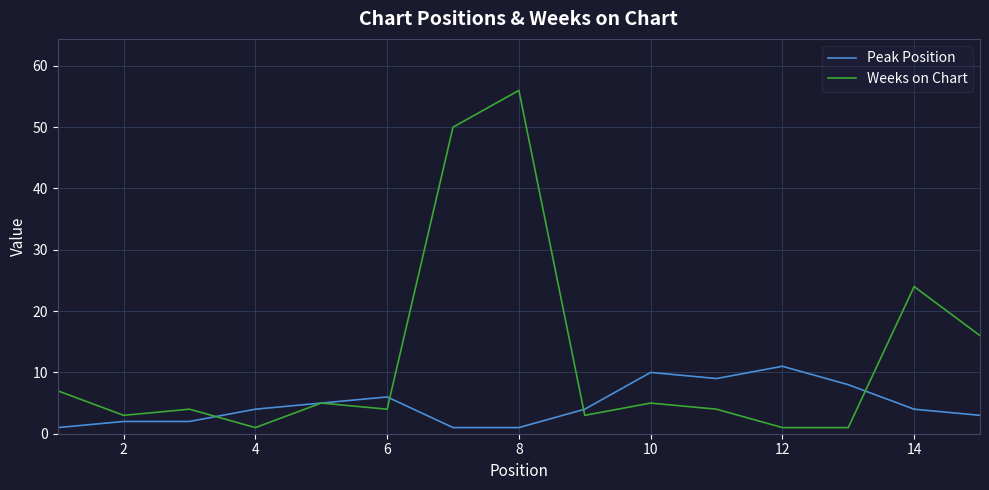

List the series in order of their peak value, lowest first.

Peak Position, Weeks on Chart